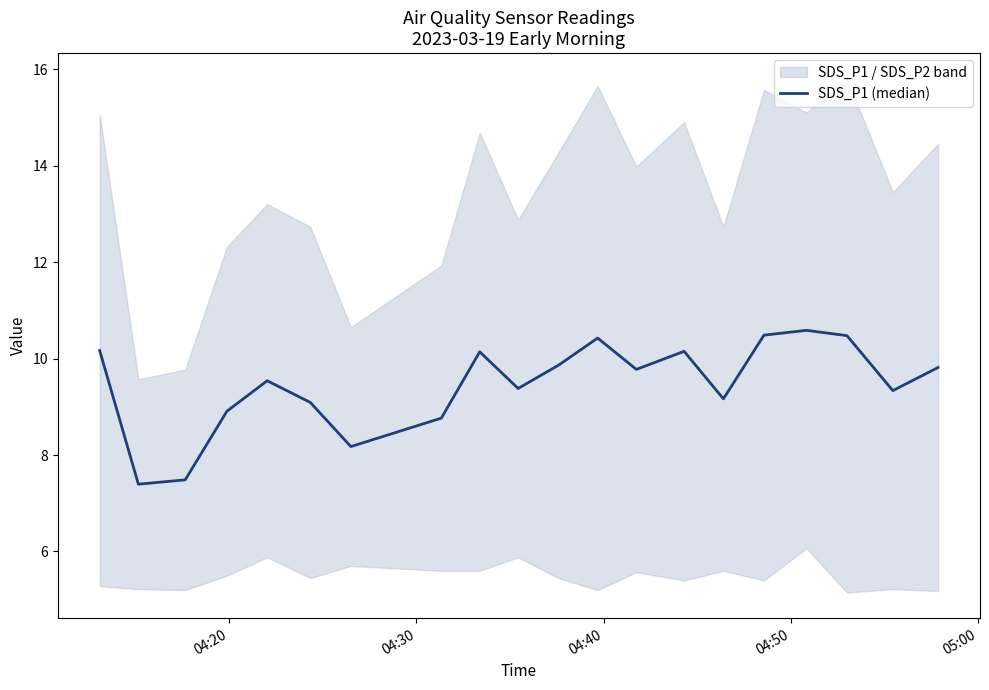

Is it true that the value at 13 is 14.7?

False